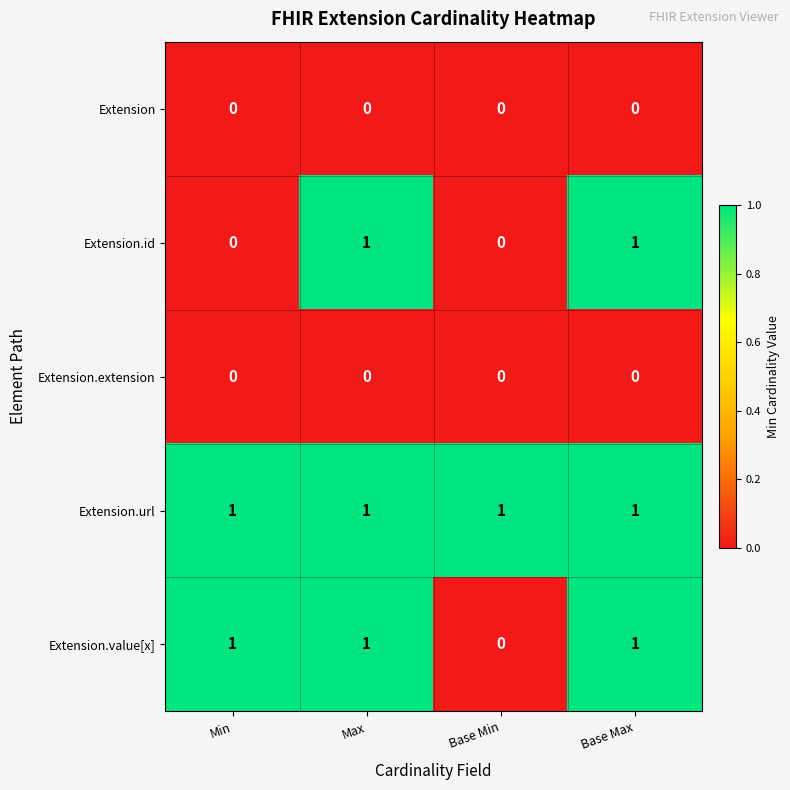

What is the total value across all series at Max?

3